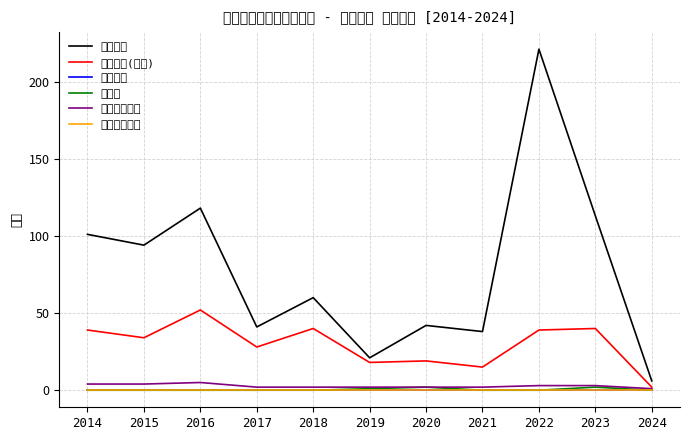

Reading left to right, extract all data points from this chart.

著作合計: 101	94	118	41	60	21	42	38	221	113	6
著作合計(欧文): 39	34	52	28	40	18	19	15	39	40	2
特許合計: 0	0	0	0	0	0	0	0	0	0	0
賞合計: 0	0	0	0	0	1	2	0	0	2	0
社会活動合計: 4	4	5	2	2	2	2	2	3	3	1
社会連携合計: 0	0	0	0	0	0	0	0	0	0	0